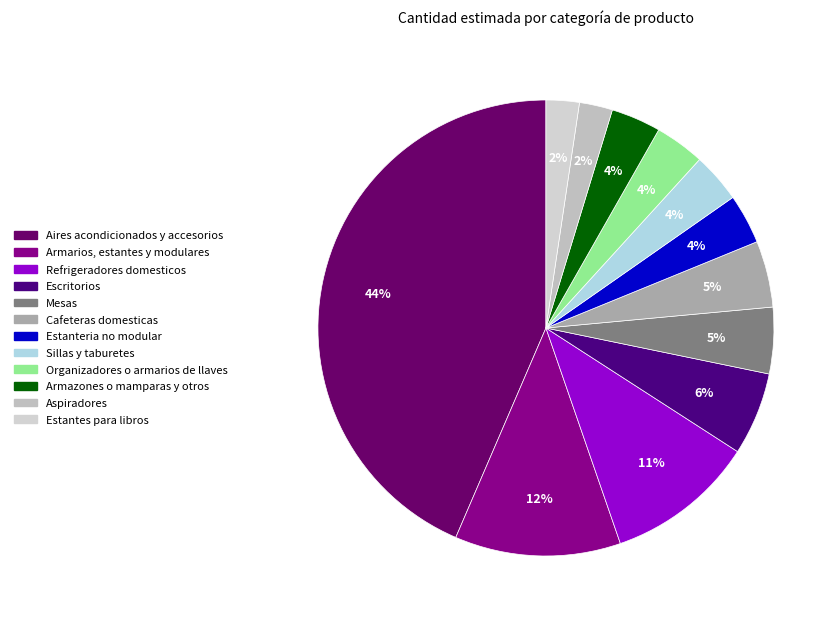

What is the largest slice in the pie chart?

Aires acondicionados y accesorios